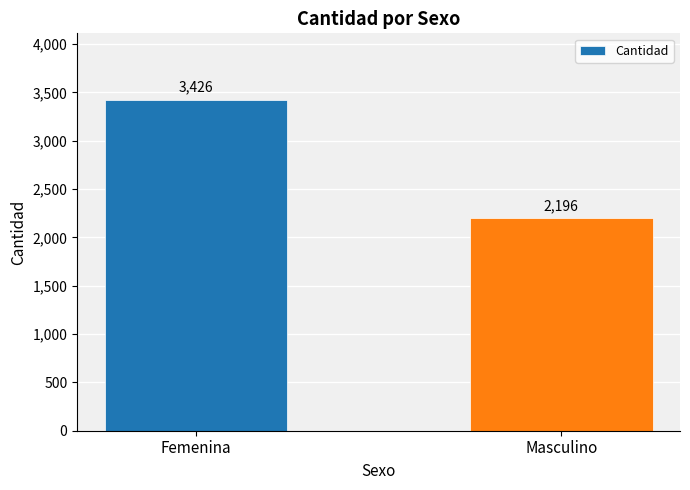

Rank the categories by value from lowest to highest.

Masculino, Femenina